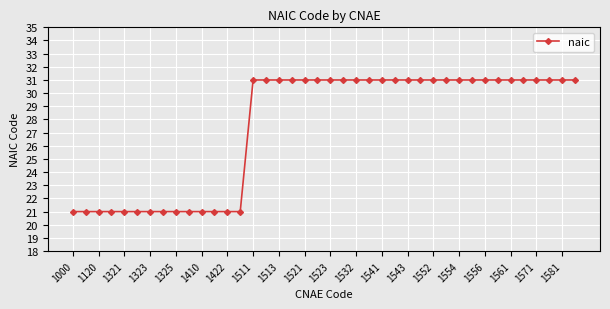

How many lines are shown in the chart?

1